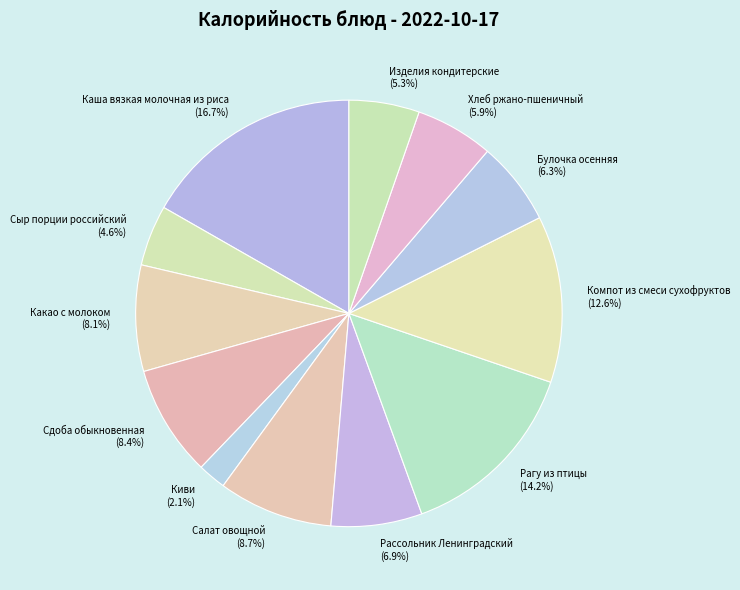

Is it true that Каша вязкая молочная из риса is 17% of the pie?

True